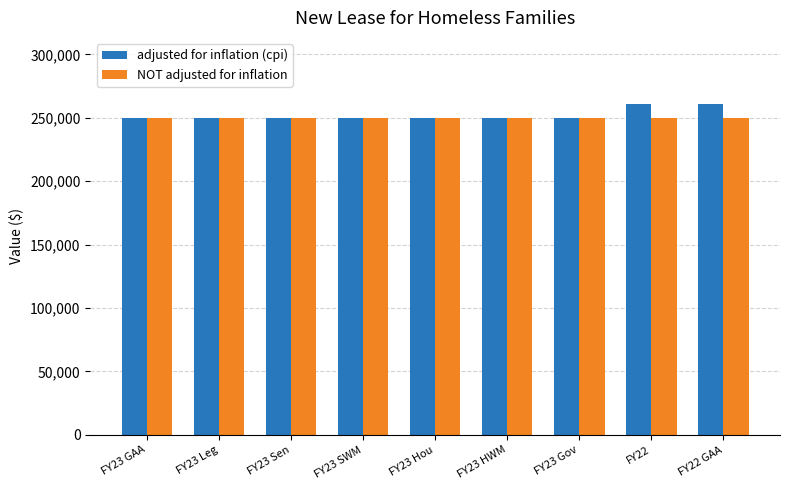

What is the maximum value shown in the chart?

260816